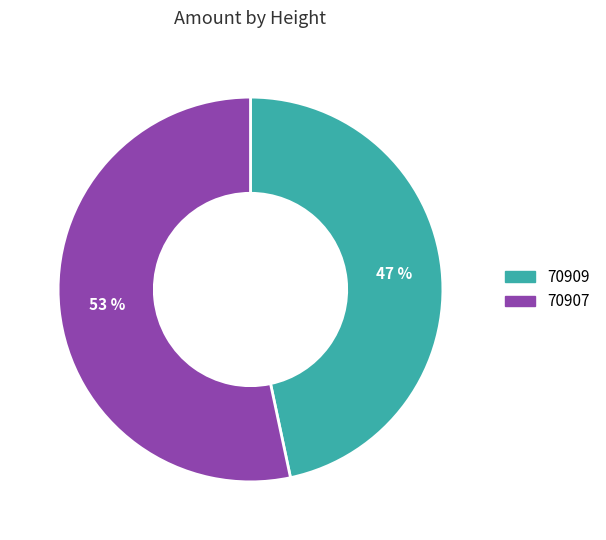

Combined, do 70909 and 70907 account for over 50%?

Yes